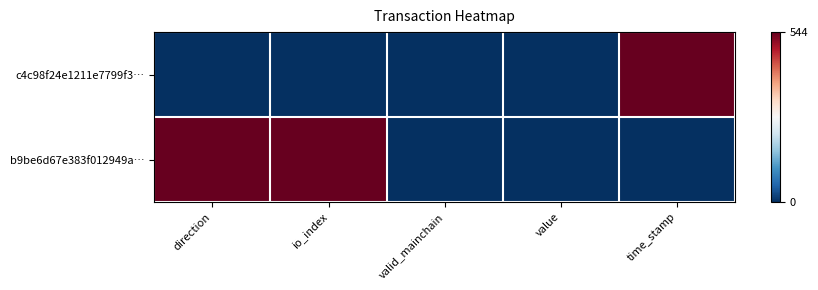

At how many categories does at least one series exceed 266?

3